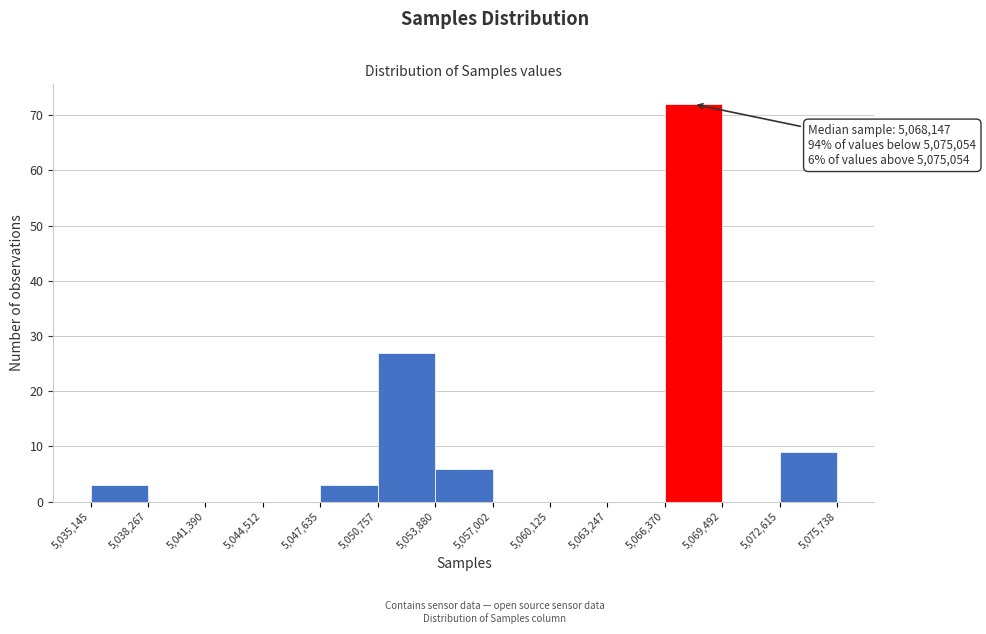

Which range on the x-axis has the tallest bar?

5,066,370 to 5,069,492